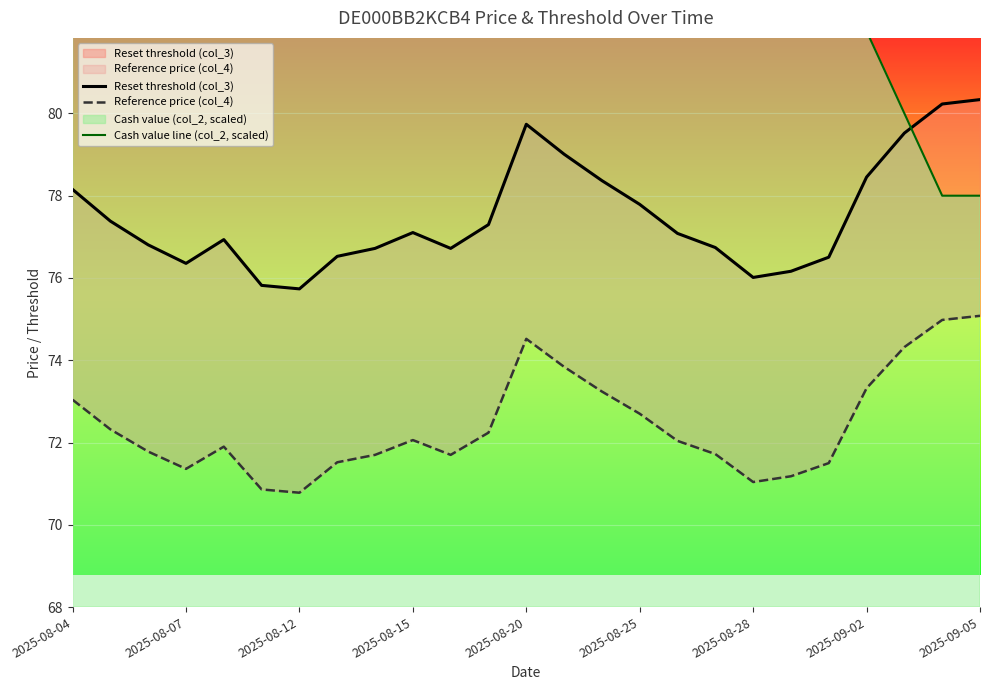

What is the maximum value for Reference price (col_4)?

75.1